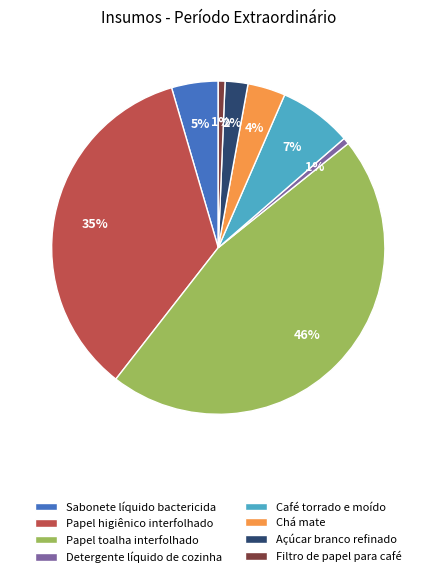

To the nearest percent, what is the combined percentage of Café torrado e moído and Açúcar branco refinado?

9%